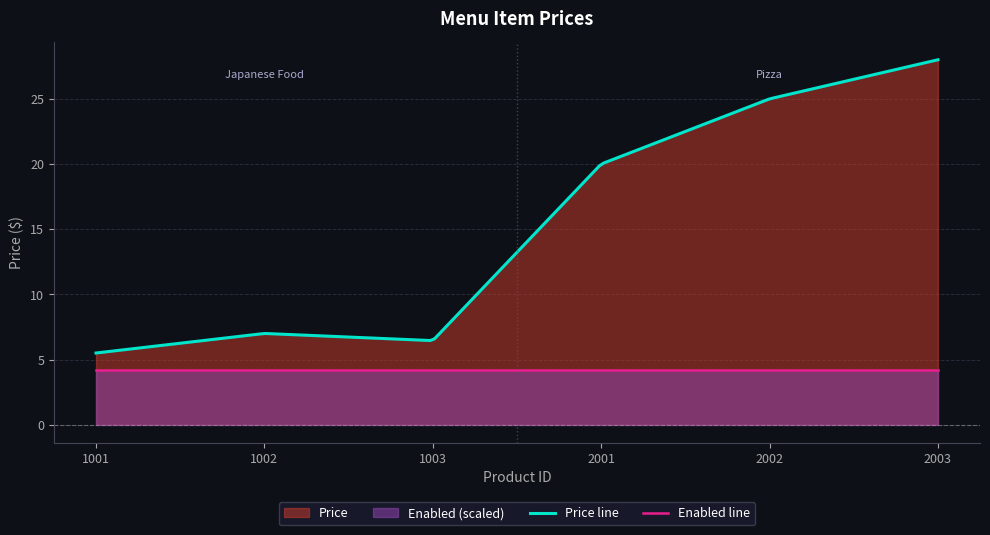

What is the highest value of the Price series?

28.0